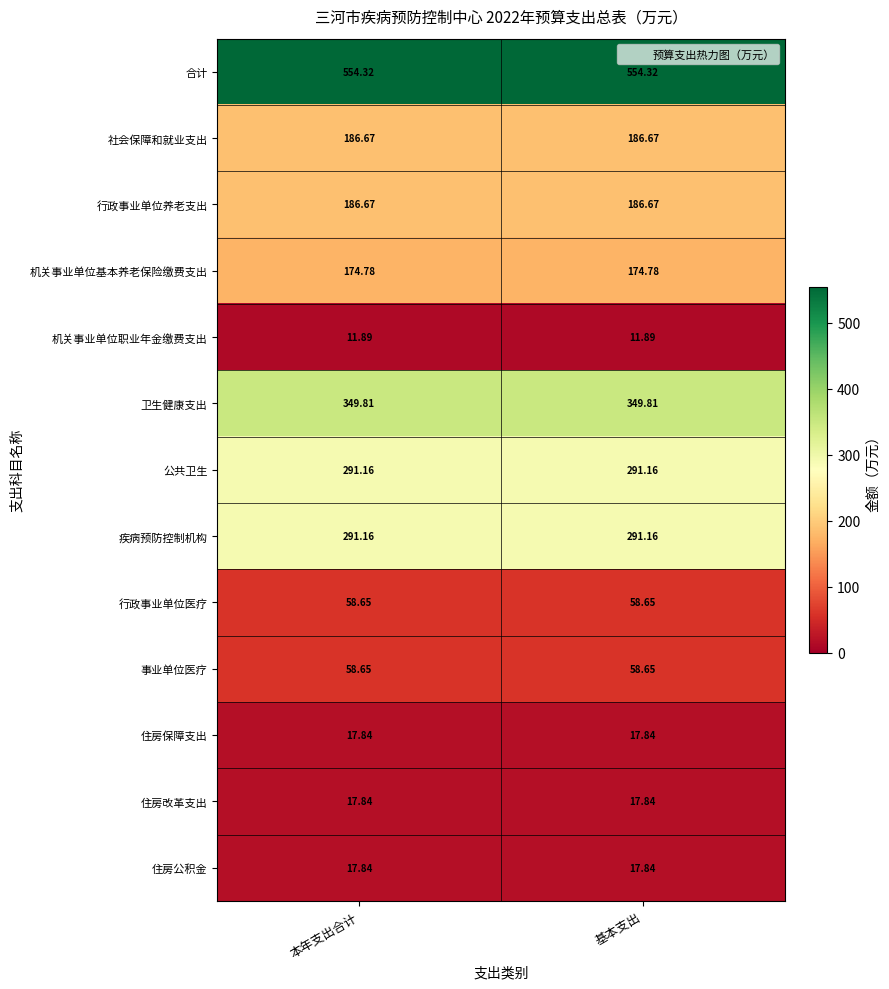

What is the smallest value displayed?

11.9